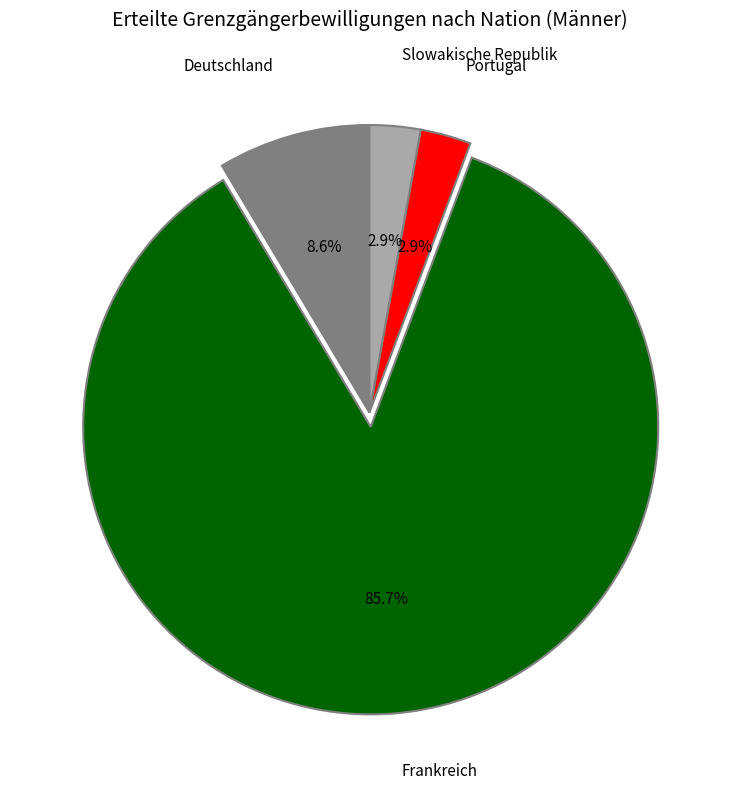

What percentage is the Slowakische Republik slice, to the nearest percent?

3%